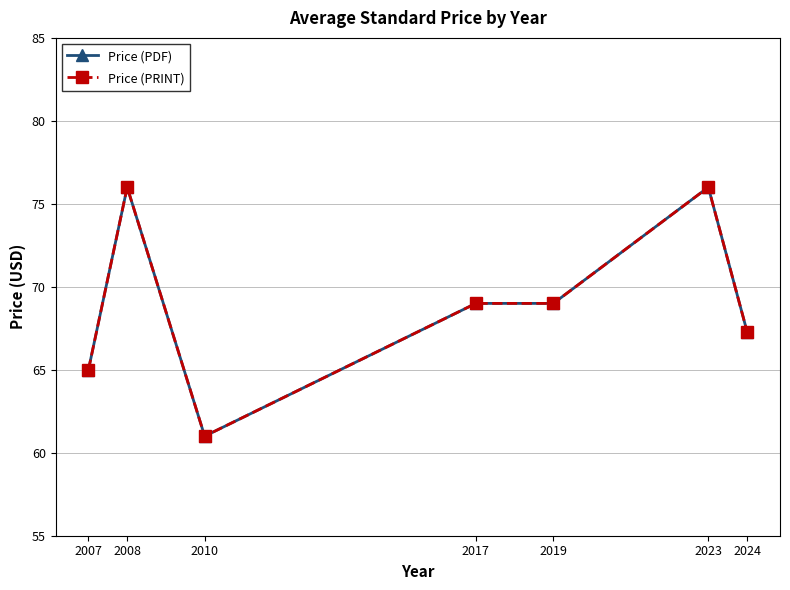

Does the chart have visible grid lines?

Yes